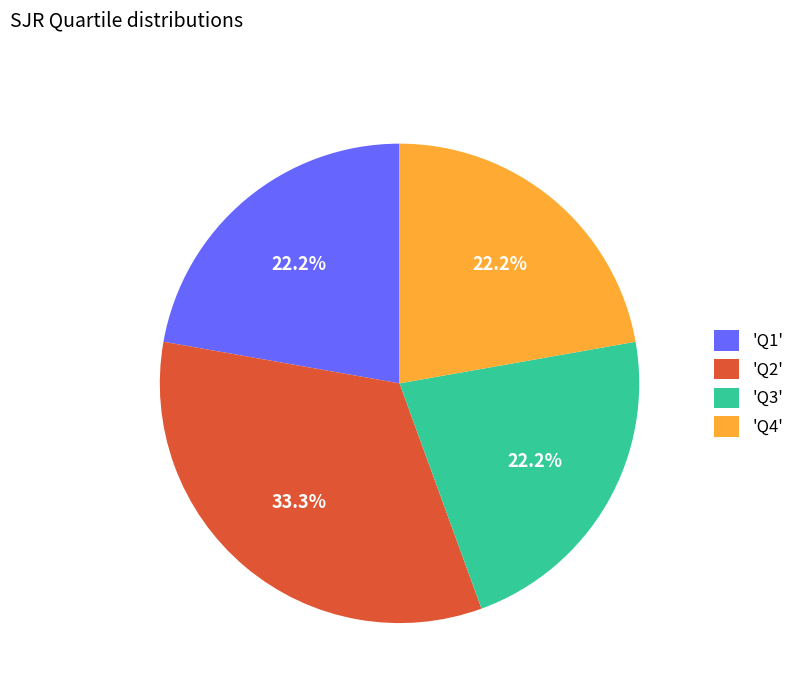

To the nearest percent, what is the difference between the largest and smallest slice percentages?

11%